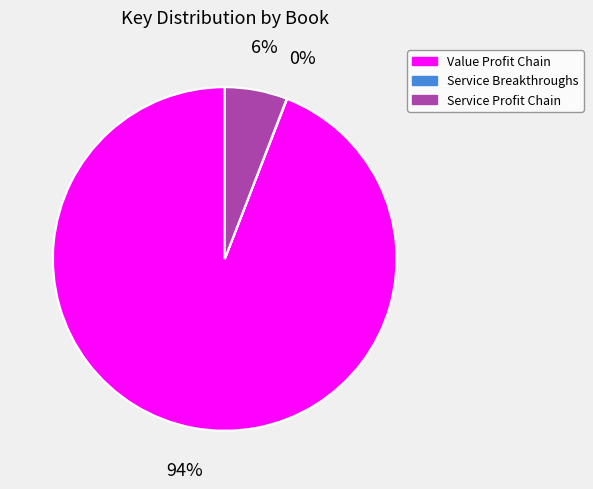

To the nearest percent, what portion does Service Profit Chain represent?

6%